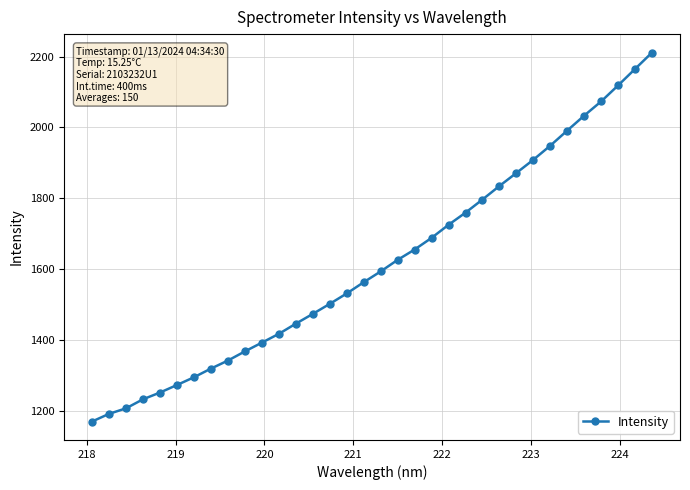

What is the minimum value shown in the chart?

1169.7